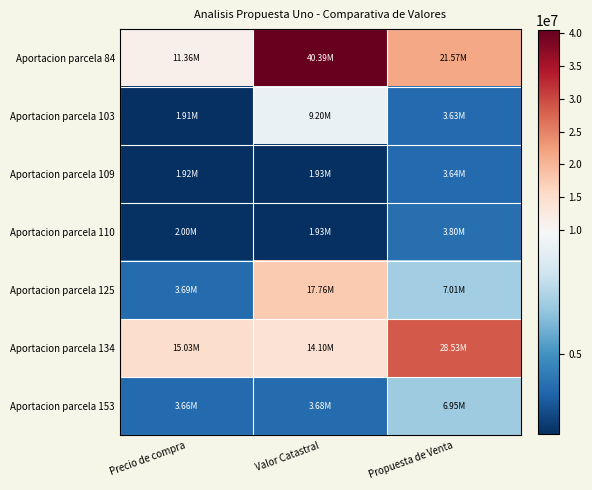

Which category has the highest value across all series?

Valor Catastral